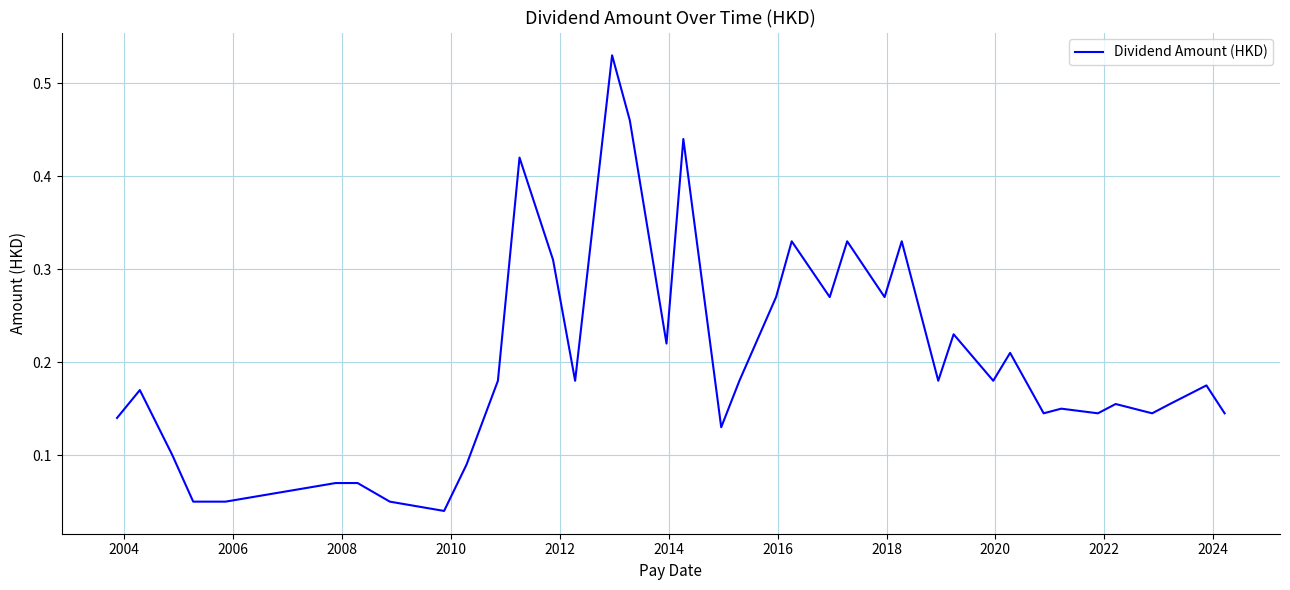

Does the chart have visible grid lines?

Yes